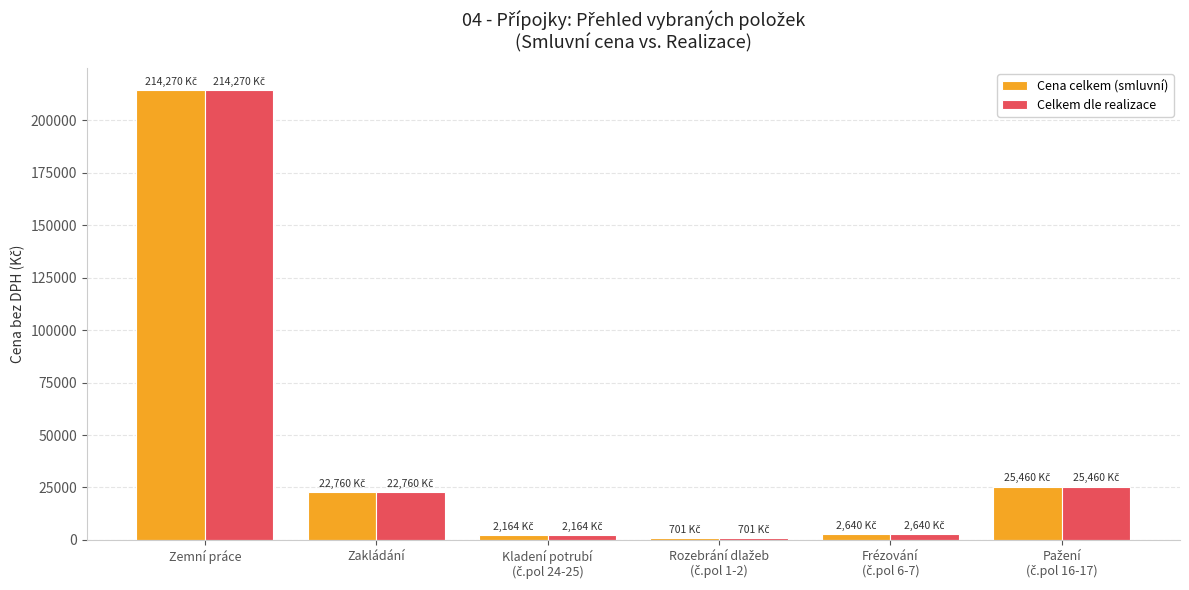

What position from the right is Zakládání?

5